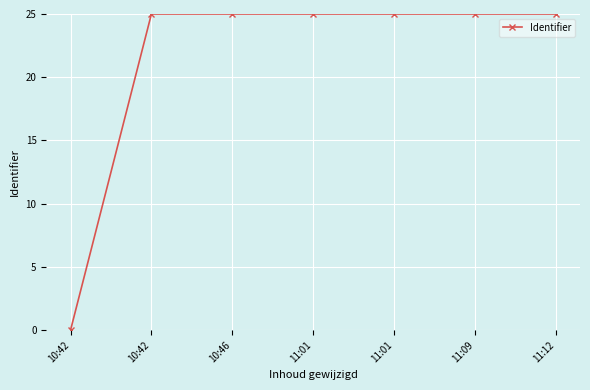

How many data points are above 24?

6